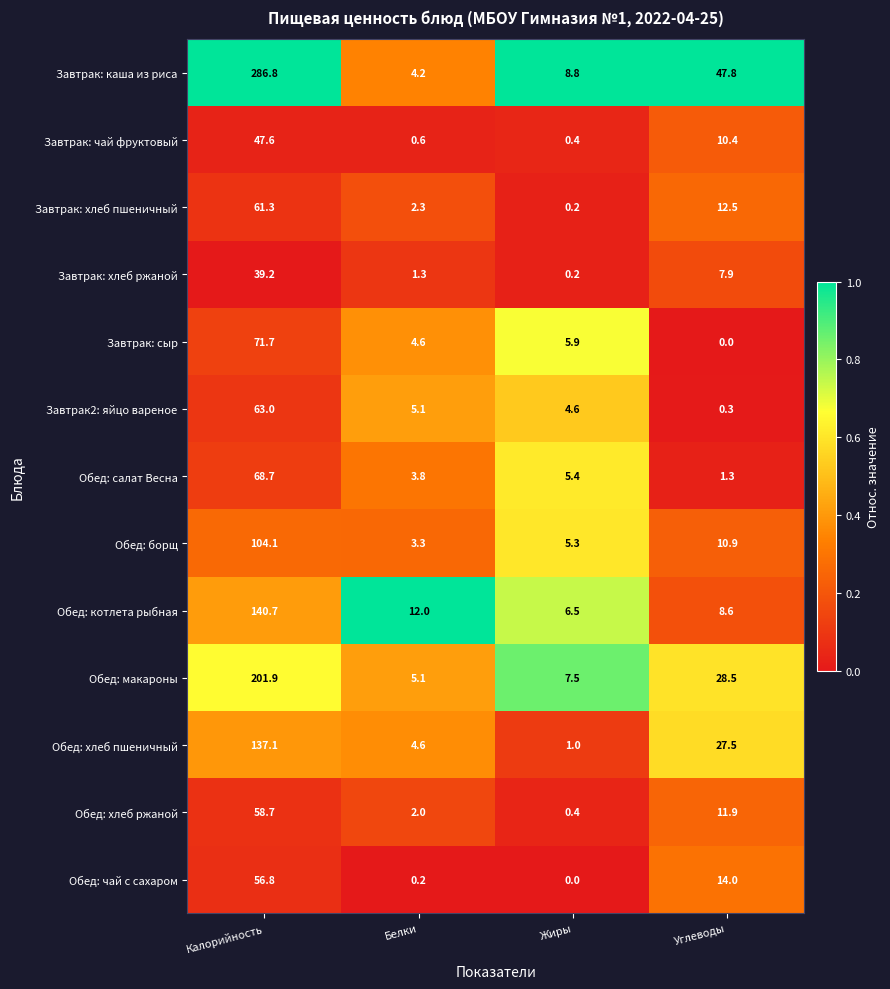

Which series has the widest spread of values?

Завтрак: каша из риса